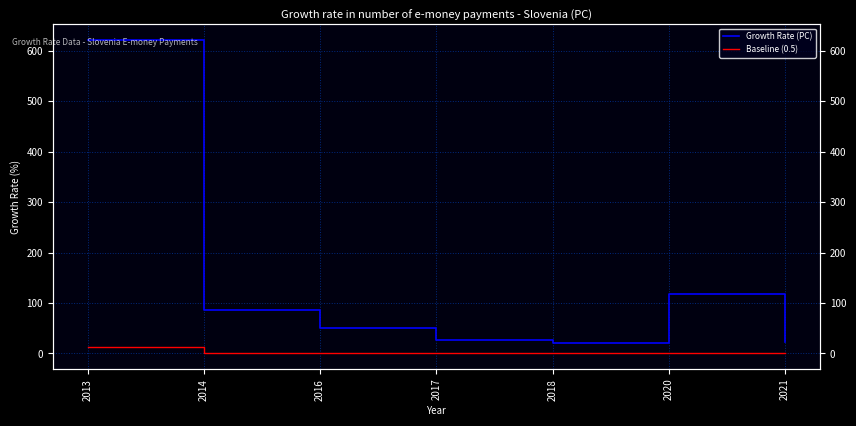

At which category does Growth Rate (PC) reach its first local peak?

2020